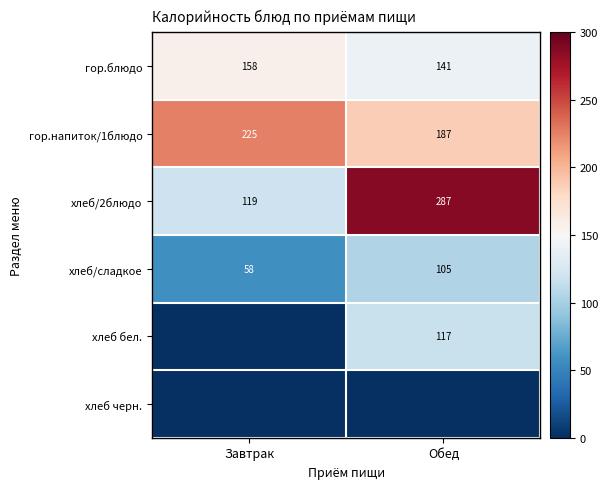

The value of хлеб/сладкое at Обед is 178. True or false?

False